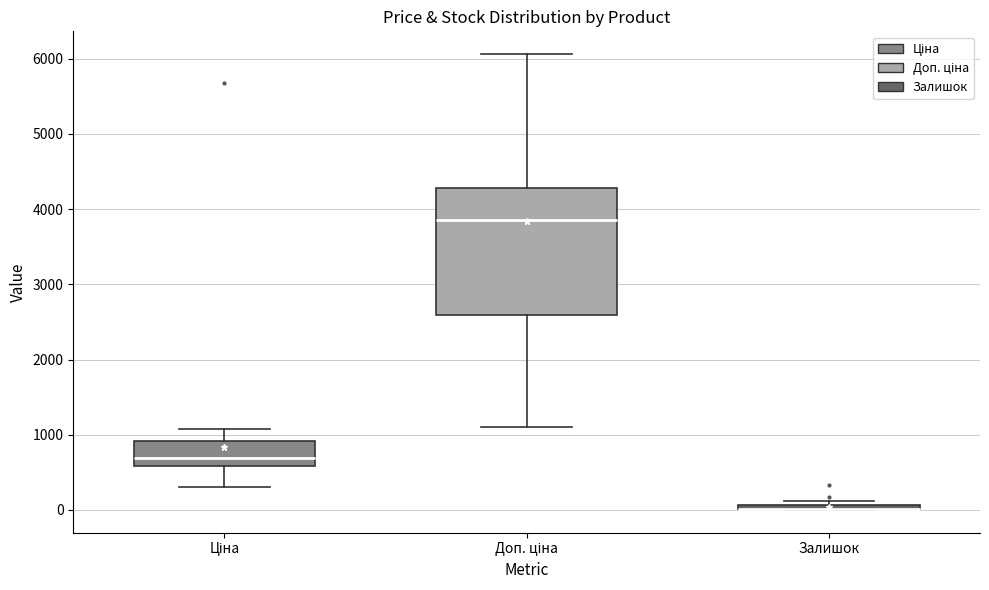

Where does the upper whisker of the box for Ціна end on the y-axis? The values are not printed on the chart, so give them approximately, as read against the axis.

1100